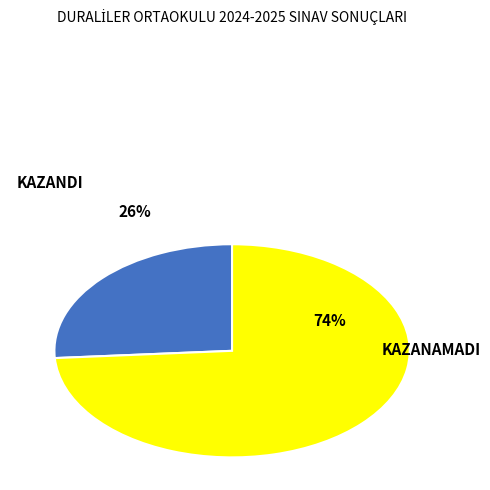

Count the number of slices in the pie.

2